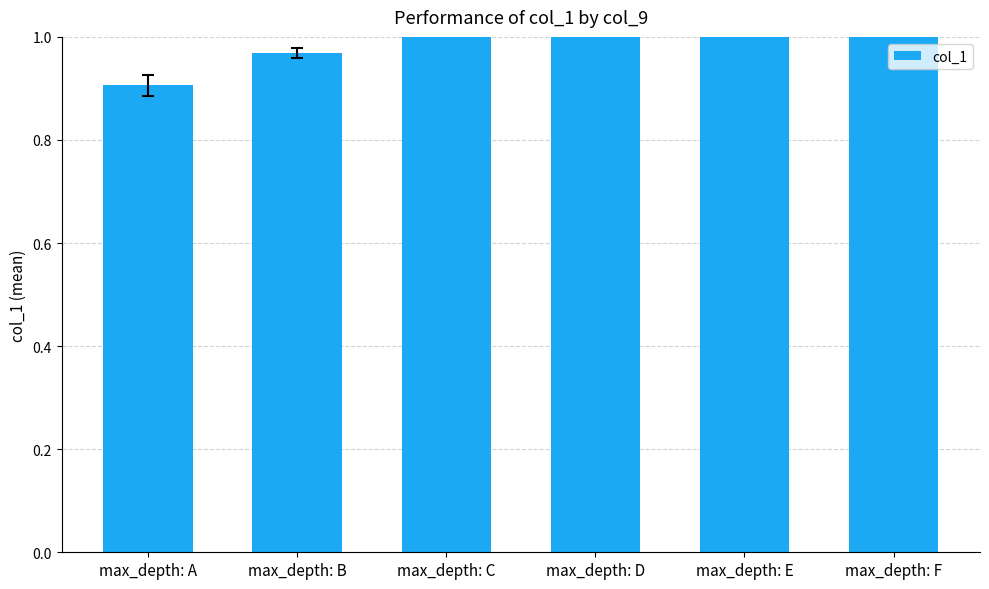

List the labels in order of value, smallest first.

max_depth: A, max_depth: B, max_depth: C, max_depth: D, max_depth: E, max_depth: F